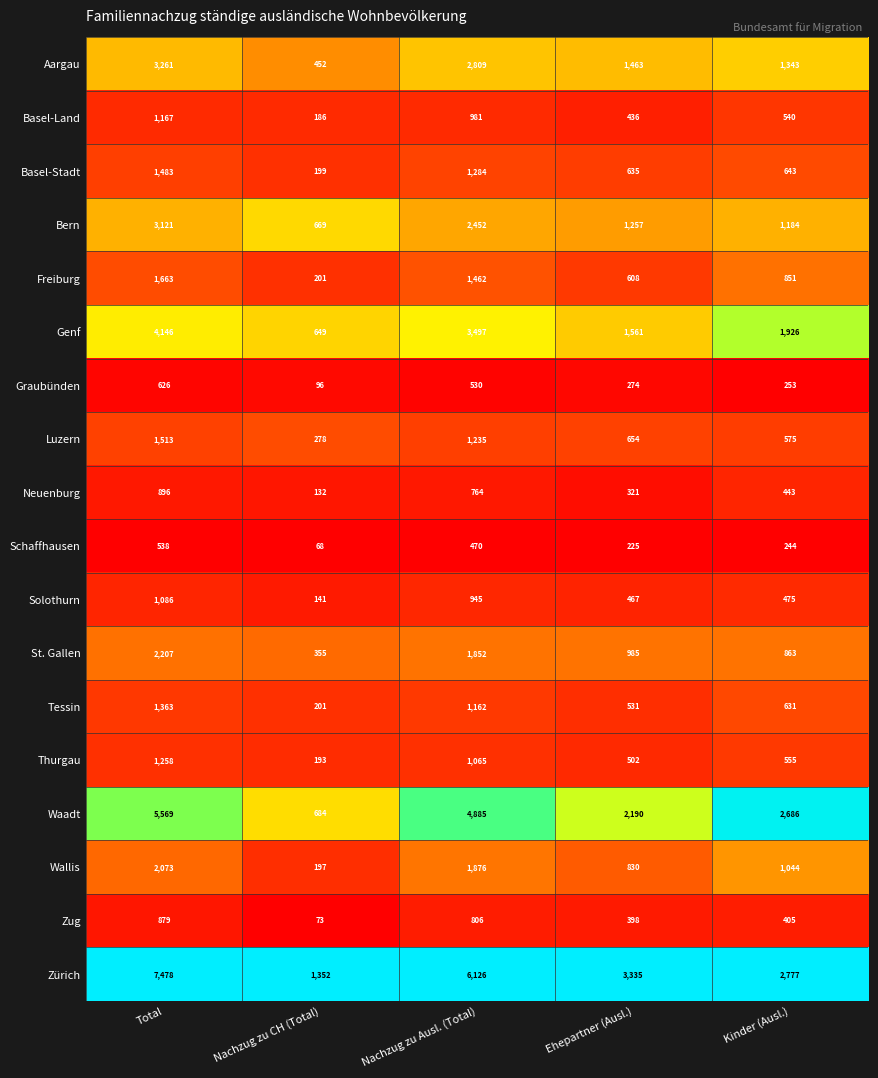

What is the maximum value shown in the chart?

7478